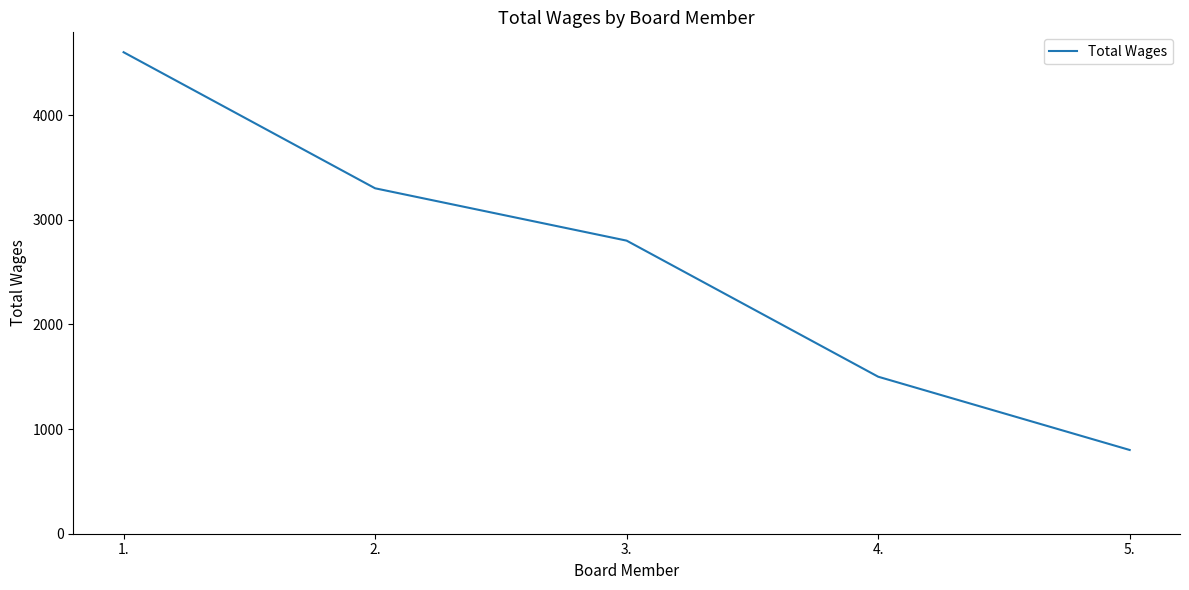

The chart shows a value of 3300 at 2.. True or false?

True